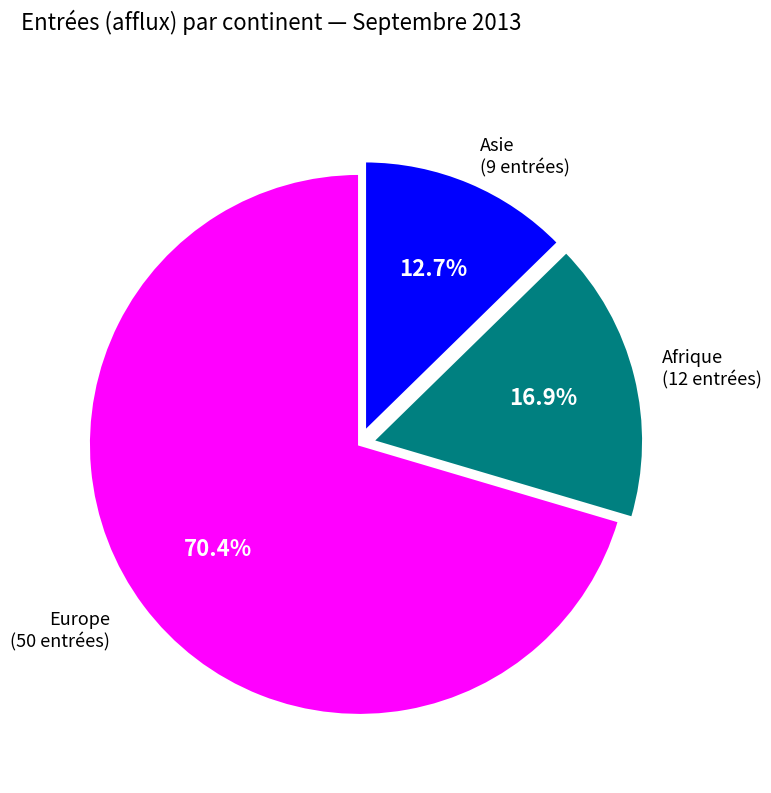

What portion of the pie excludes Asie?

87.3%